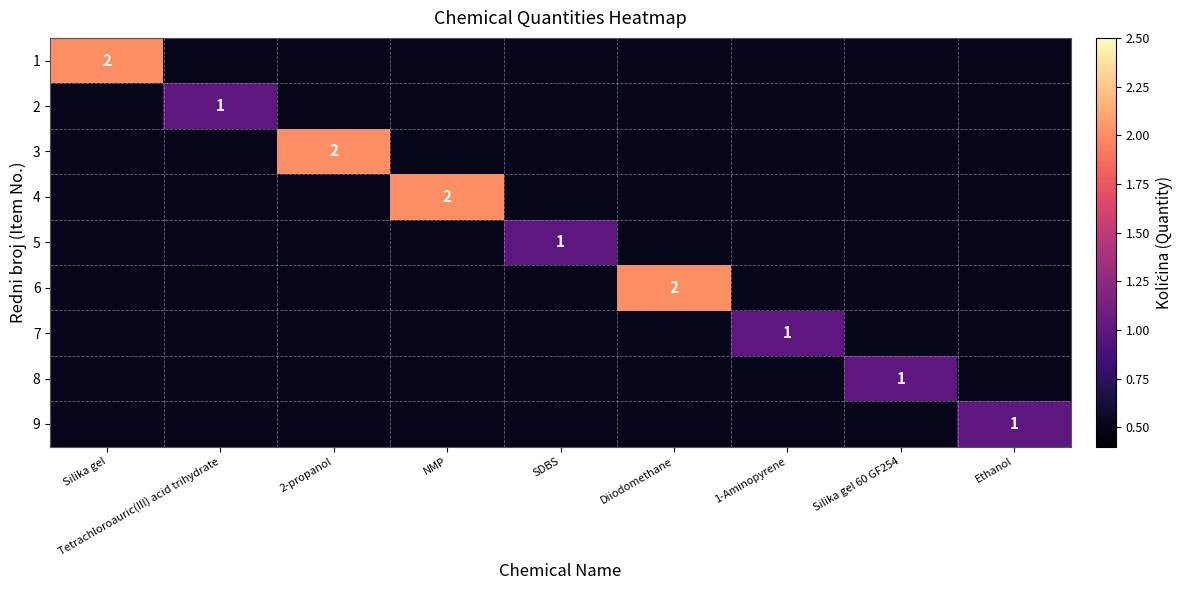

The 6 series shows 2.0 at Diiodomethane. True or false?

True